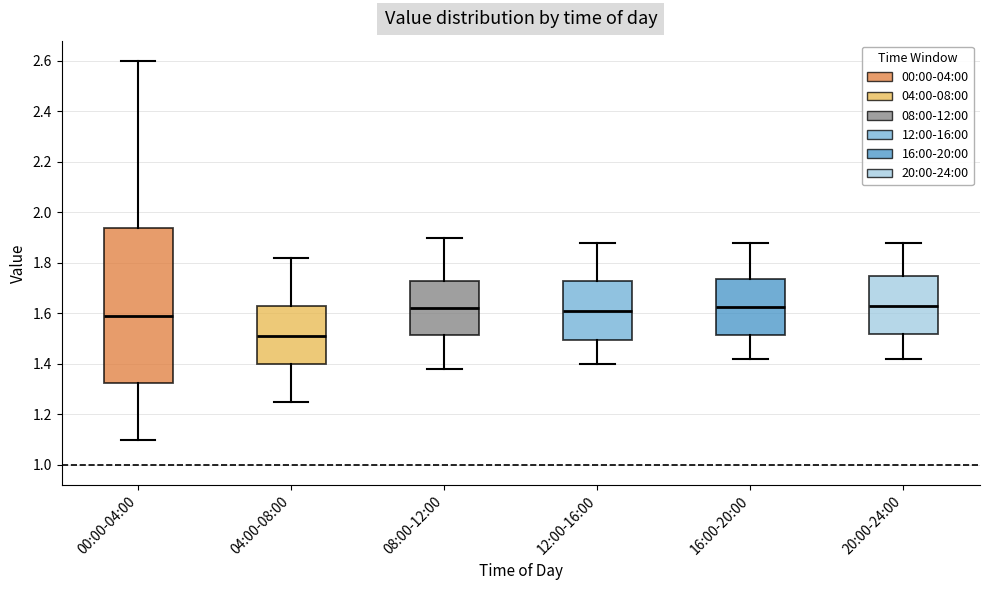

Comparing the boxes themselves (not the whiskers), which one is the tallest?

00:00-04:00